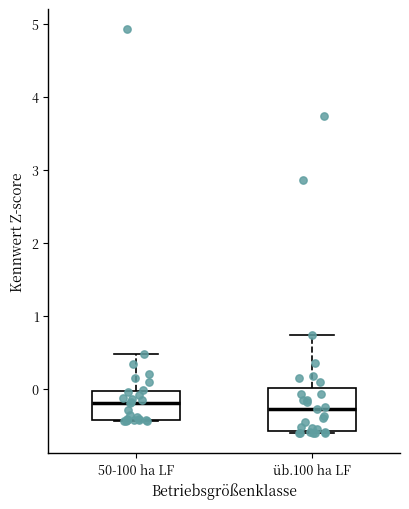

Where does the upper whisker of the box for üb.100 ha LF end on the y-axis? The values are not printed on the chart, so give them approximately, as read against the axis.

0.7